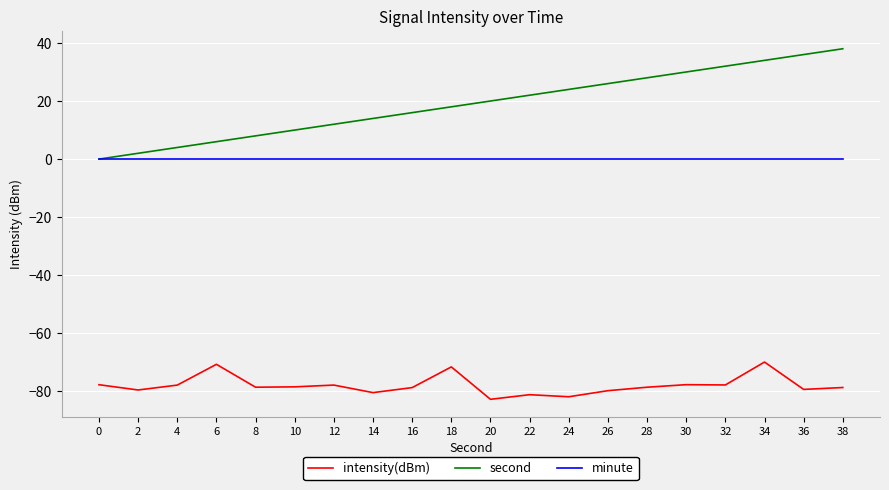

Which series has the widest spread of values?

second